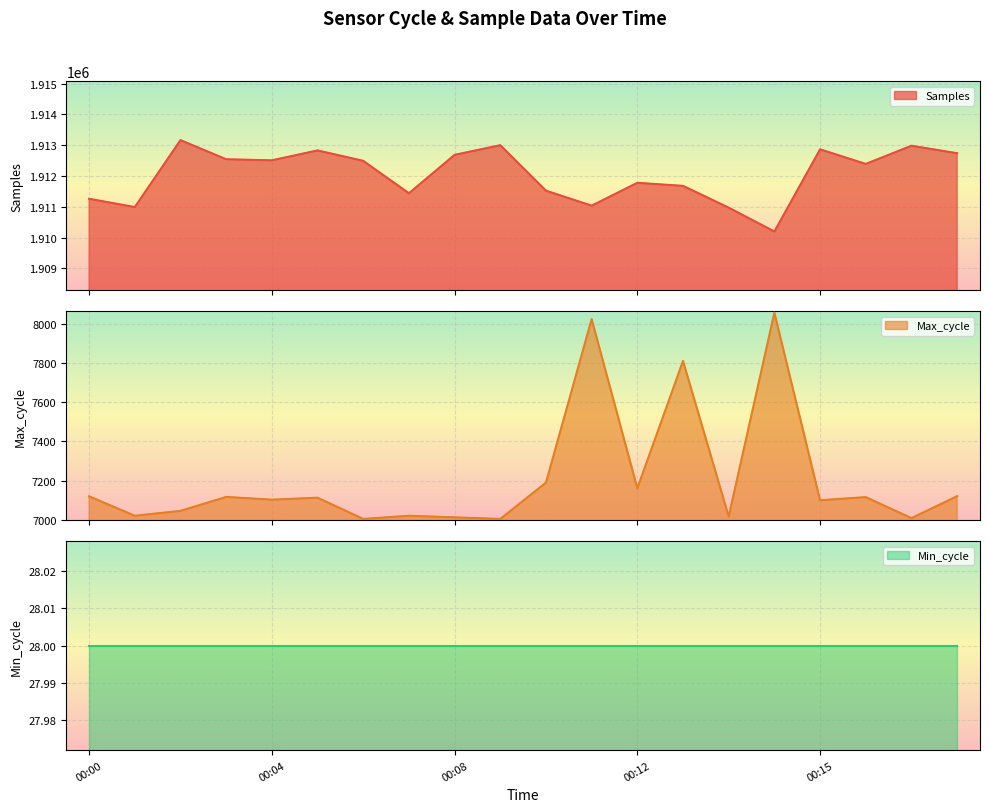

Where is the first local maximum for Samples?

00:02